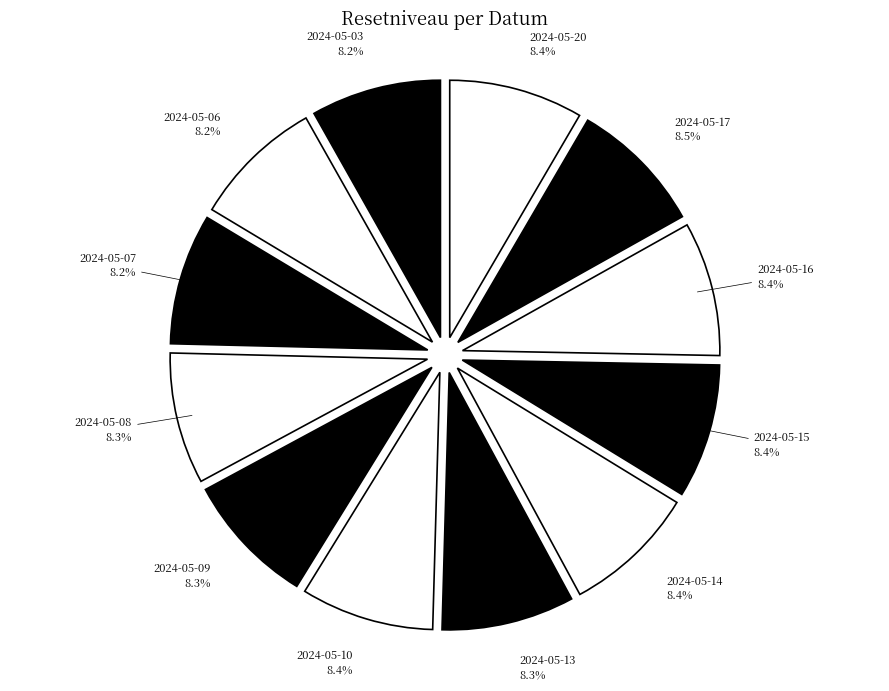

What is the ratio of the value at 2024-05-20 to the value at 2024-05-07?

1.0